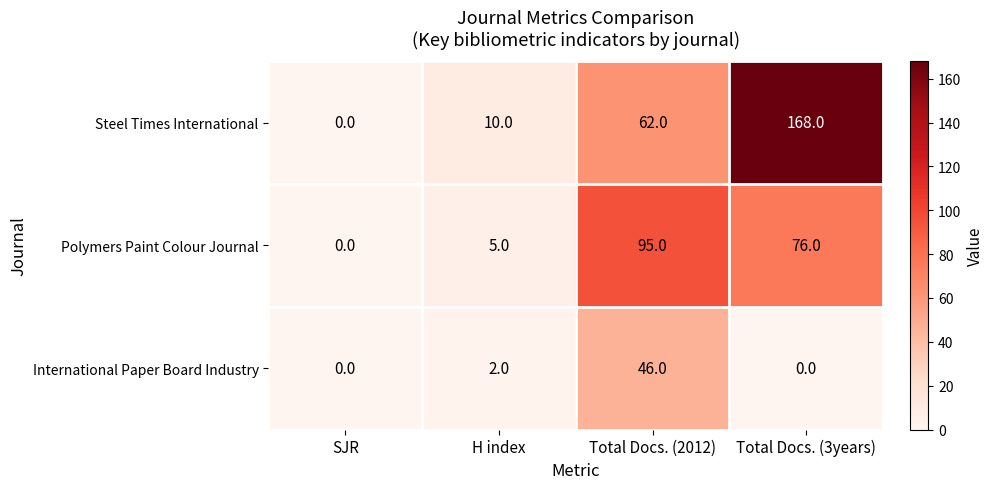

Count the number of data series in this chart.

3